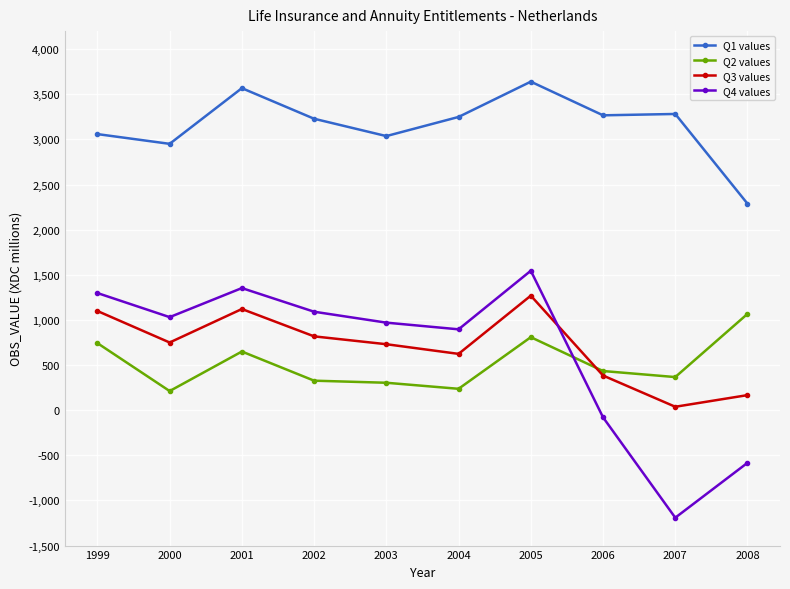

The Q3 values series shows 167 at 2008. True or false?

True